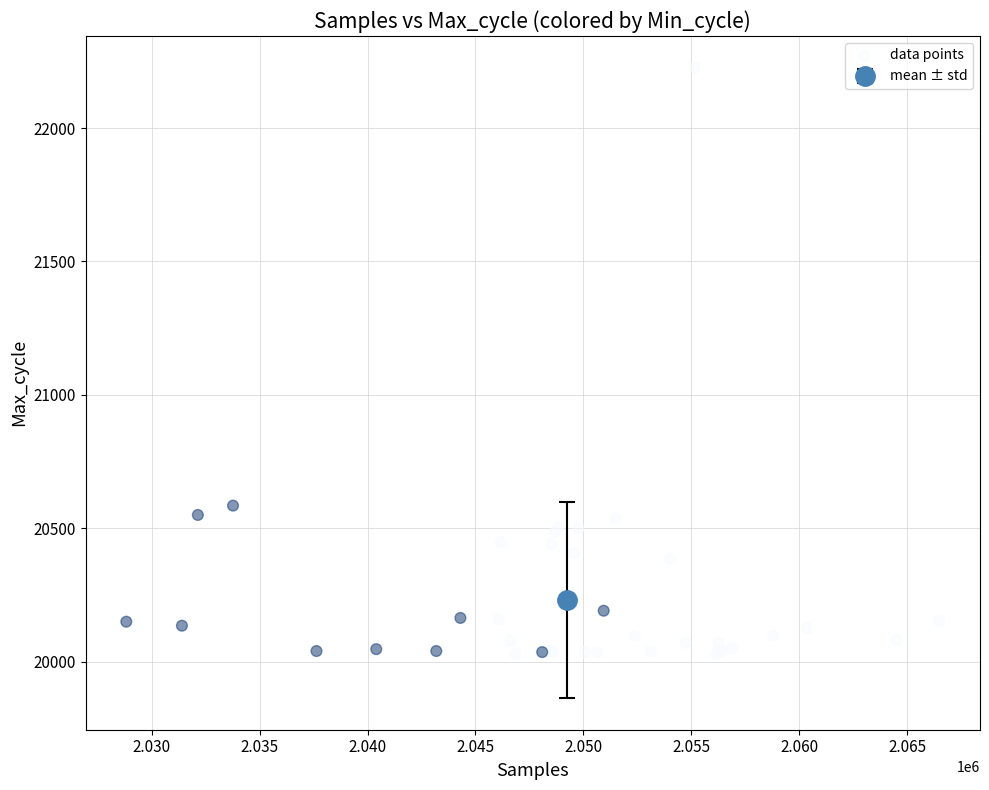

What Y value in the scatter plot is closest to 21129?

20585